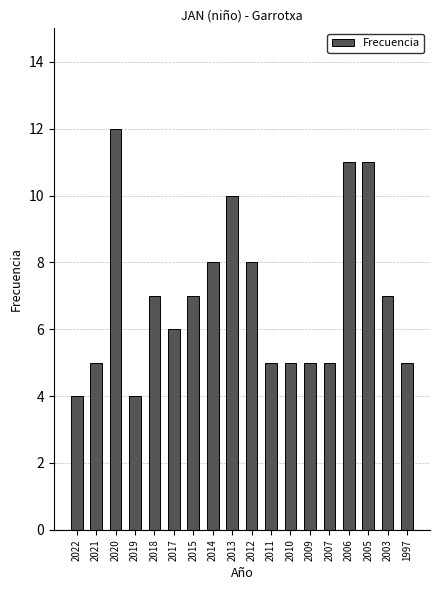

Approximately how many times larger is the value at 2010 compared to 2007?

1.0